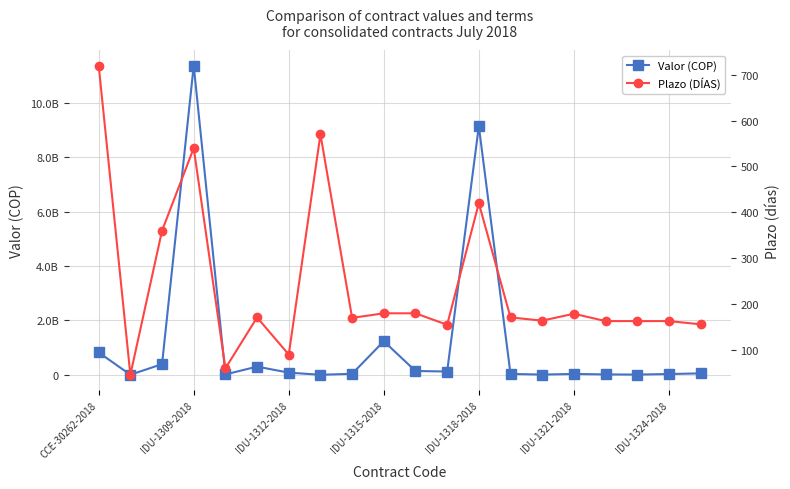

How many times do Valor (COP) and Plazo (DÍAS) cross each other?

2